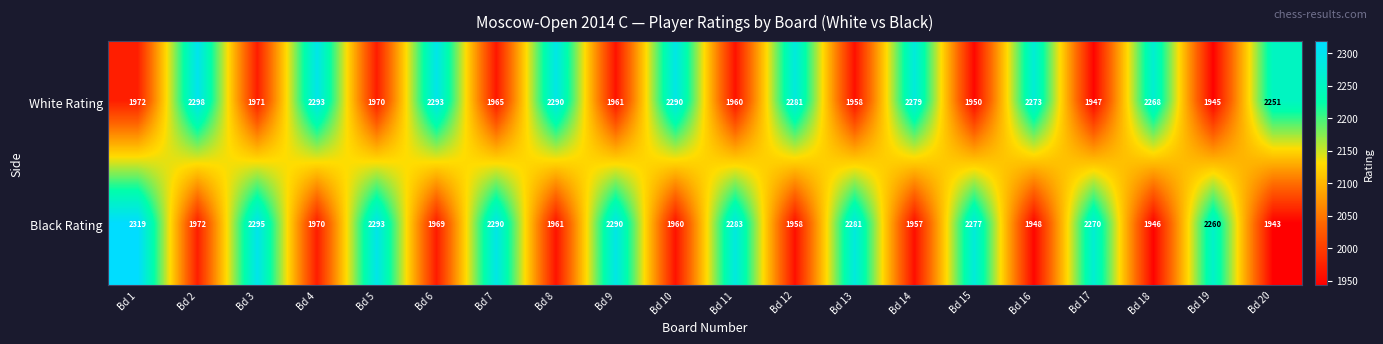

At how many categories does at least one series exceed 2003?

20